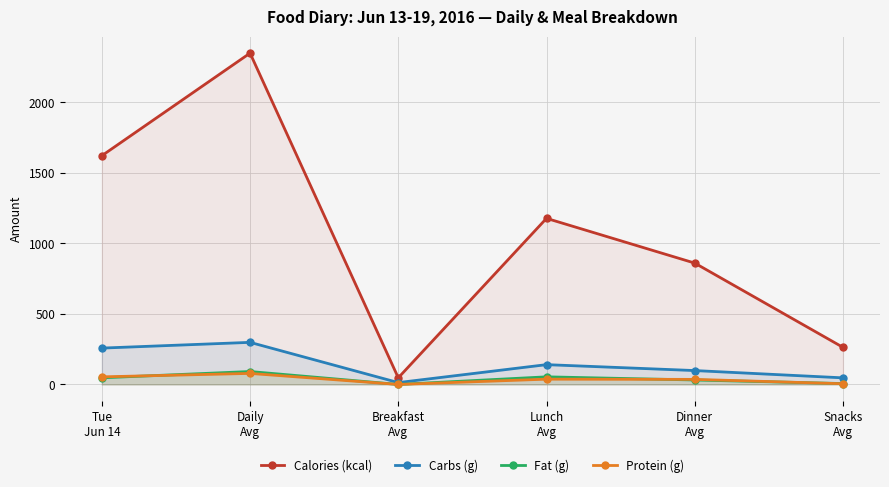

At which label is Carbs (g) closest to 155?

Lunch
Avg